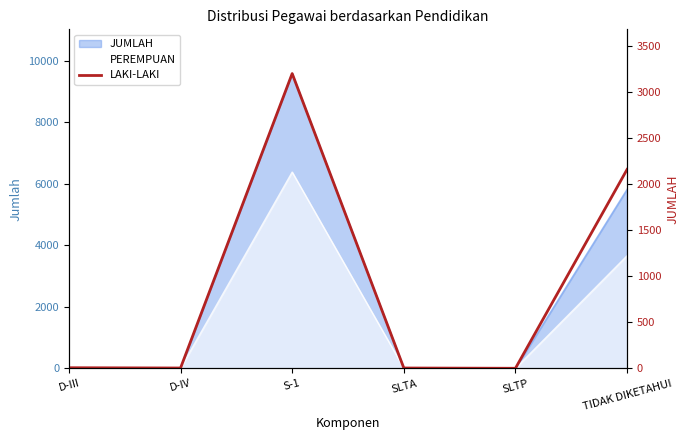

What is the average value?

896